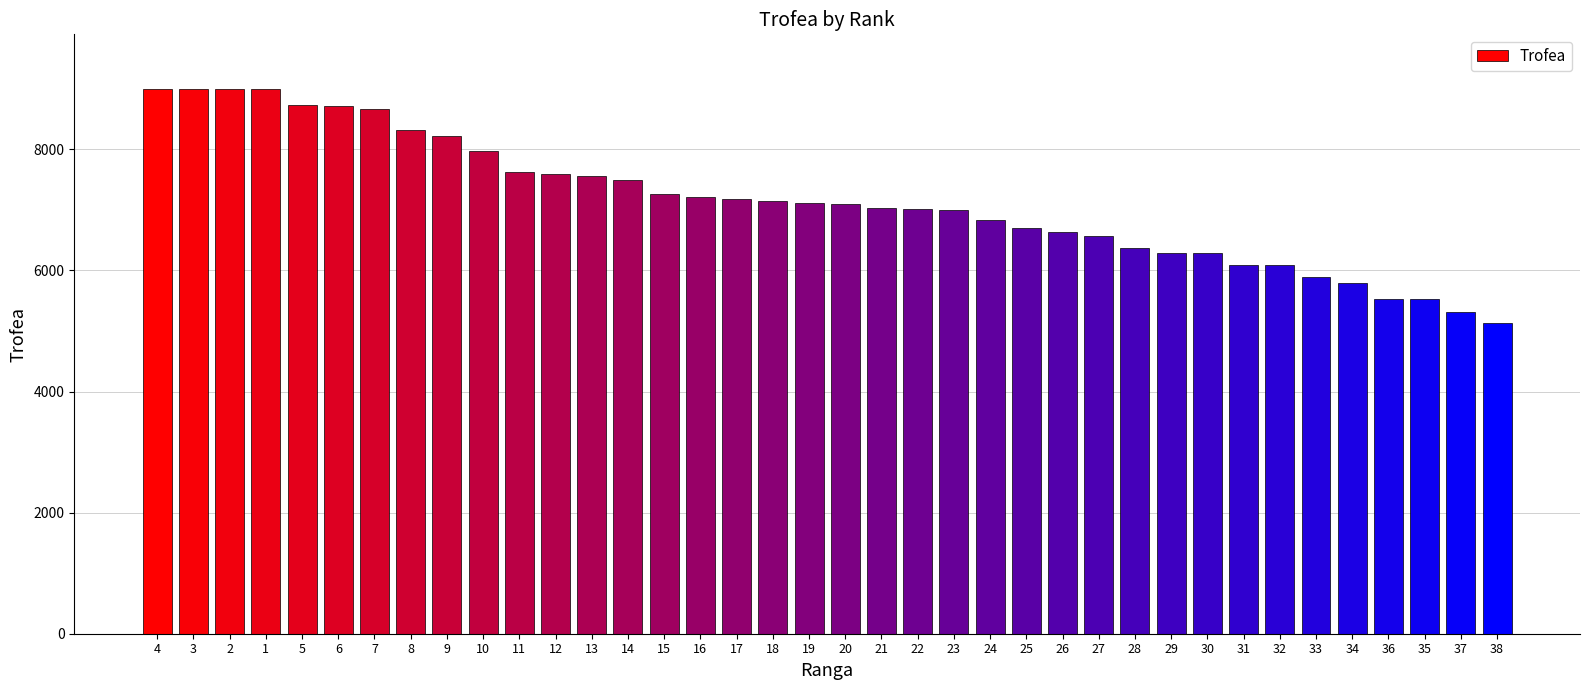

Which has a higher value, 38 or 12?

12